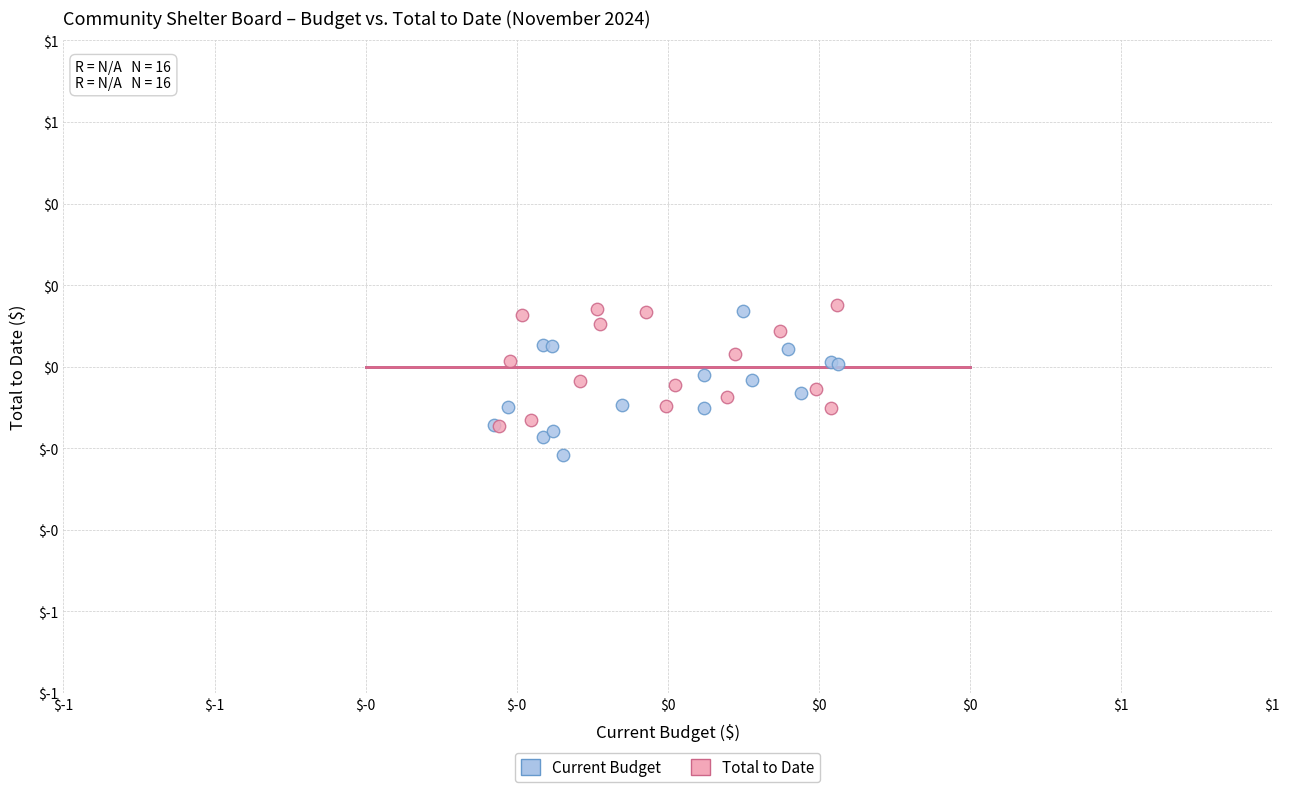

What are all the series names shown in the legend?

Current Budget, Total to Date